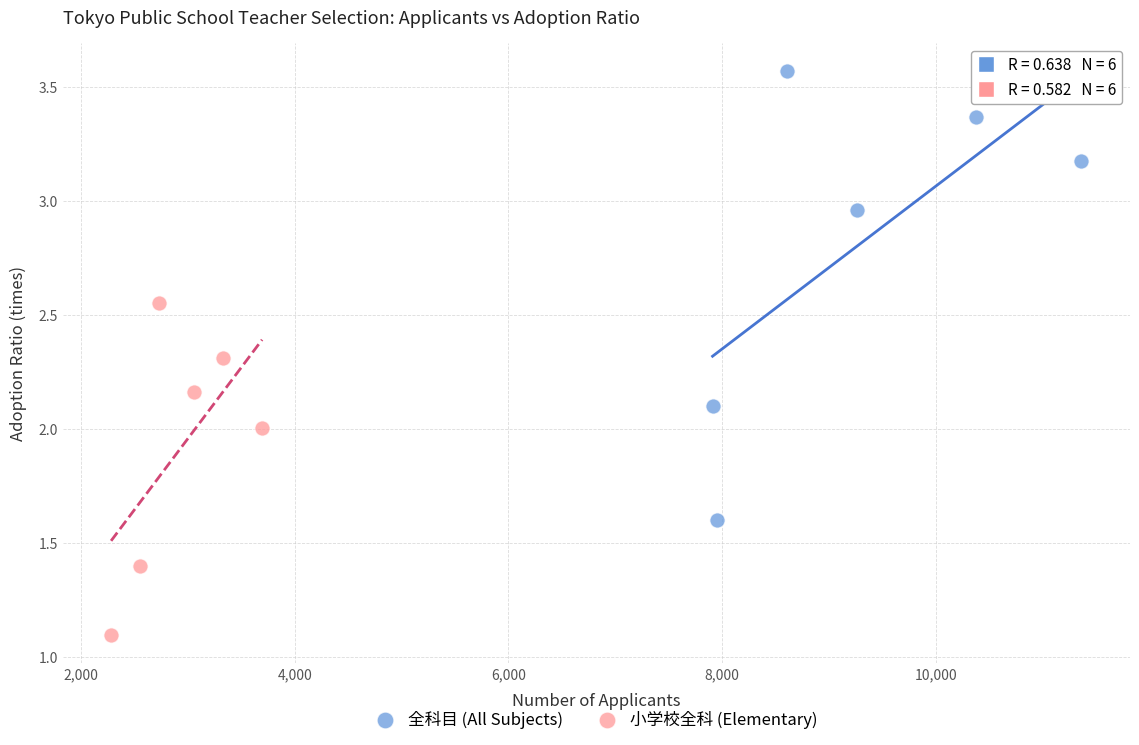

Which series reaches the maximum Y coordinate?

全科目 (All Subjects)